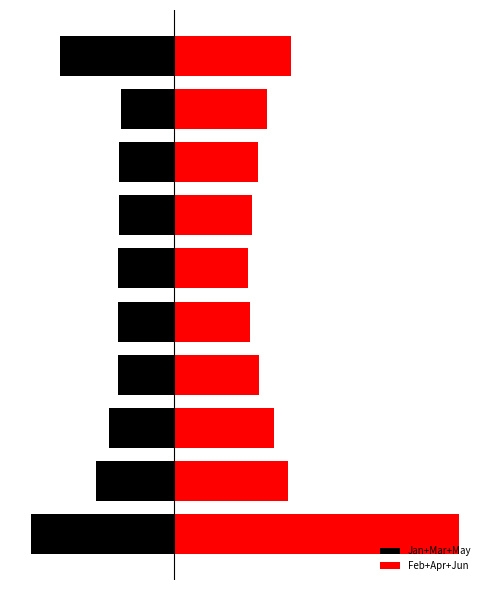

Between 3 and 9, which is larger?

3